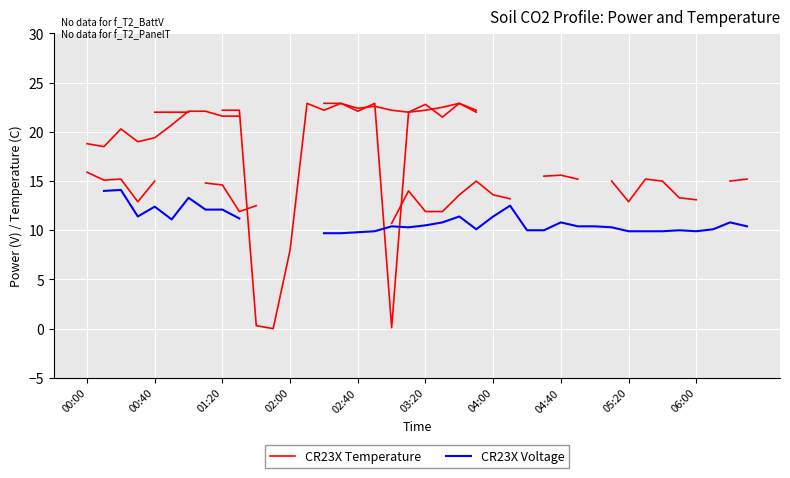

Read the CR23X Voltage value at 18.

10.4